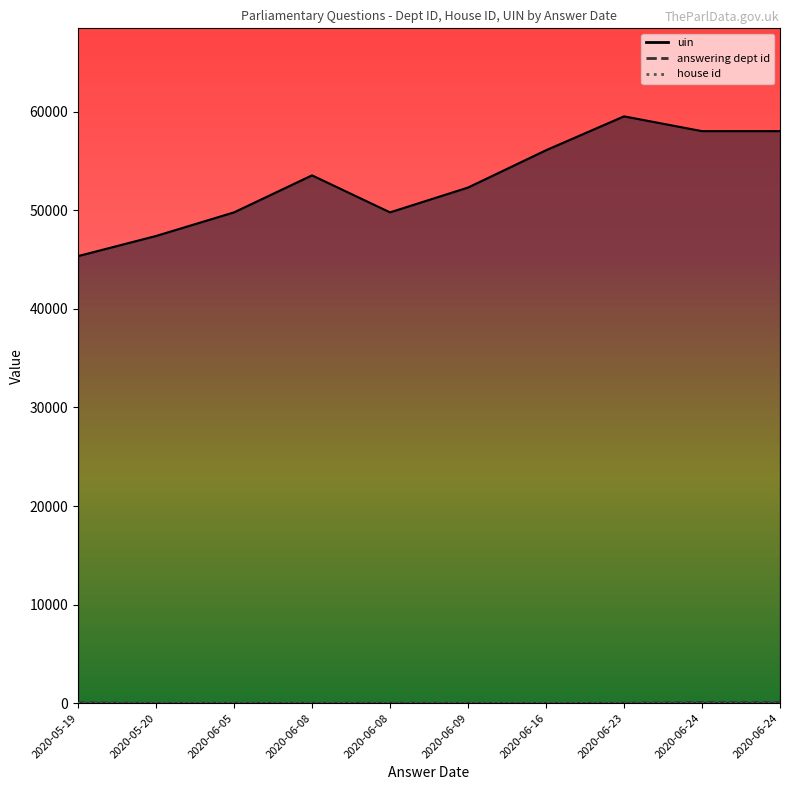

At which category is the sum across all series the highest?

2020-06-23